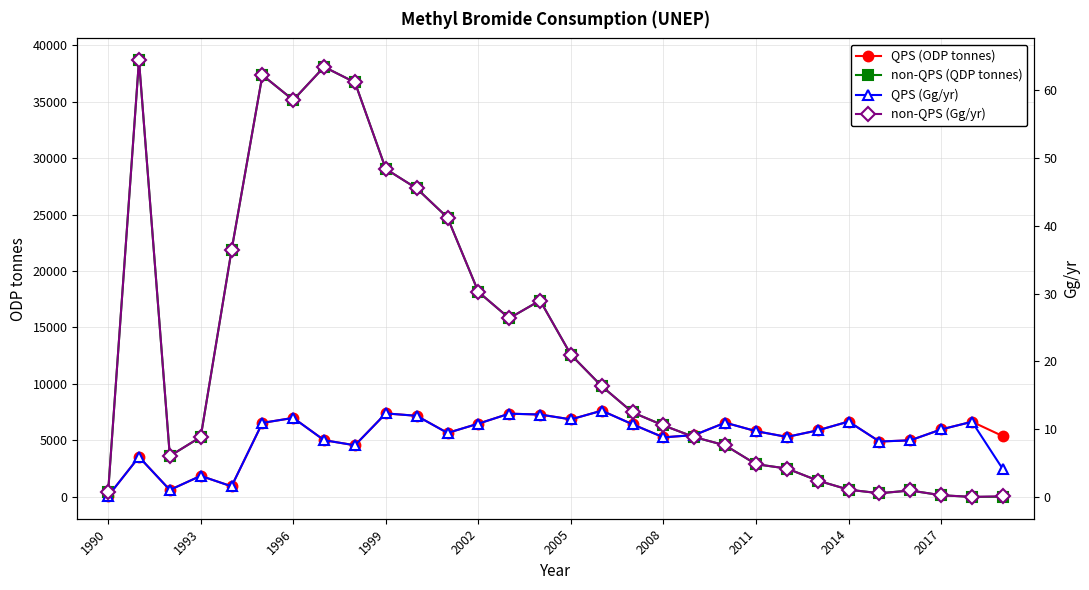

In QPS (ODP tonnes), how many points are higher than both neighbors (excluding endpoints)?

9